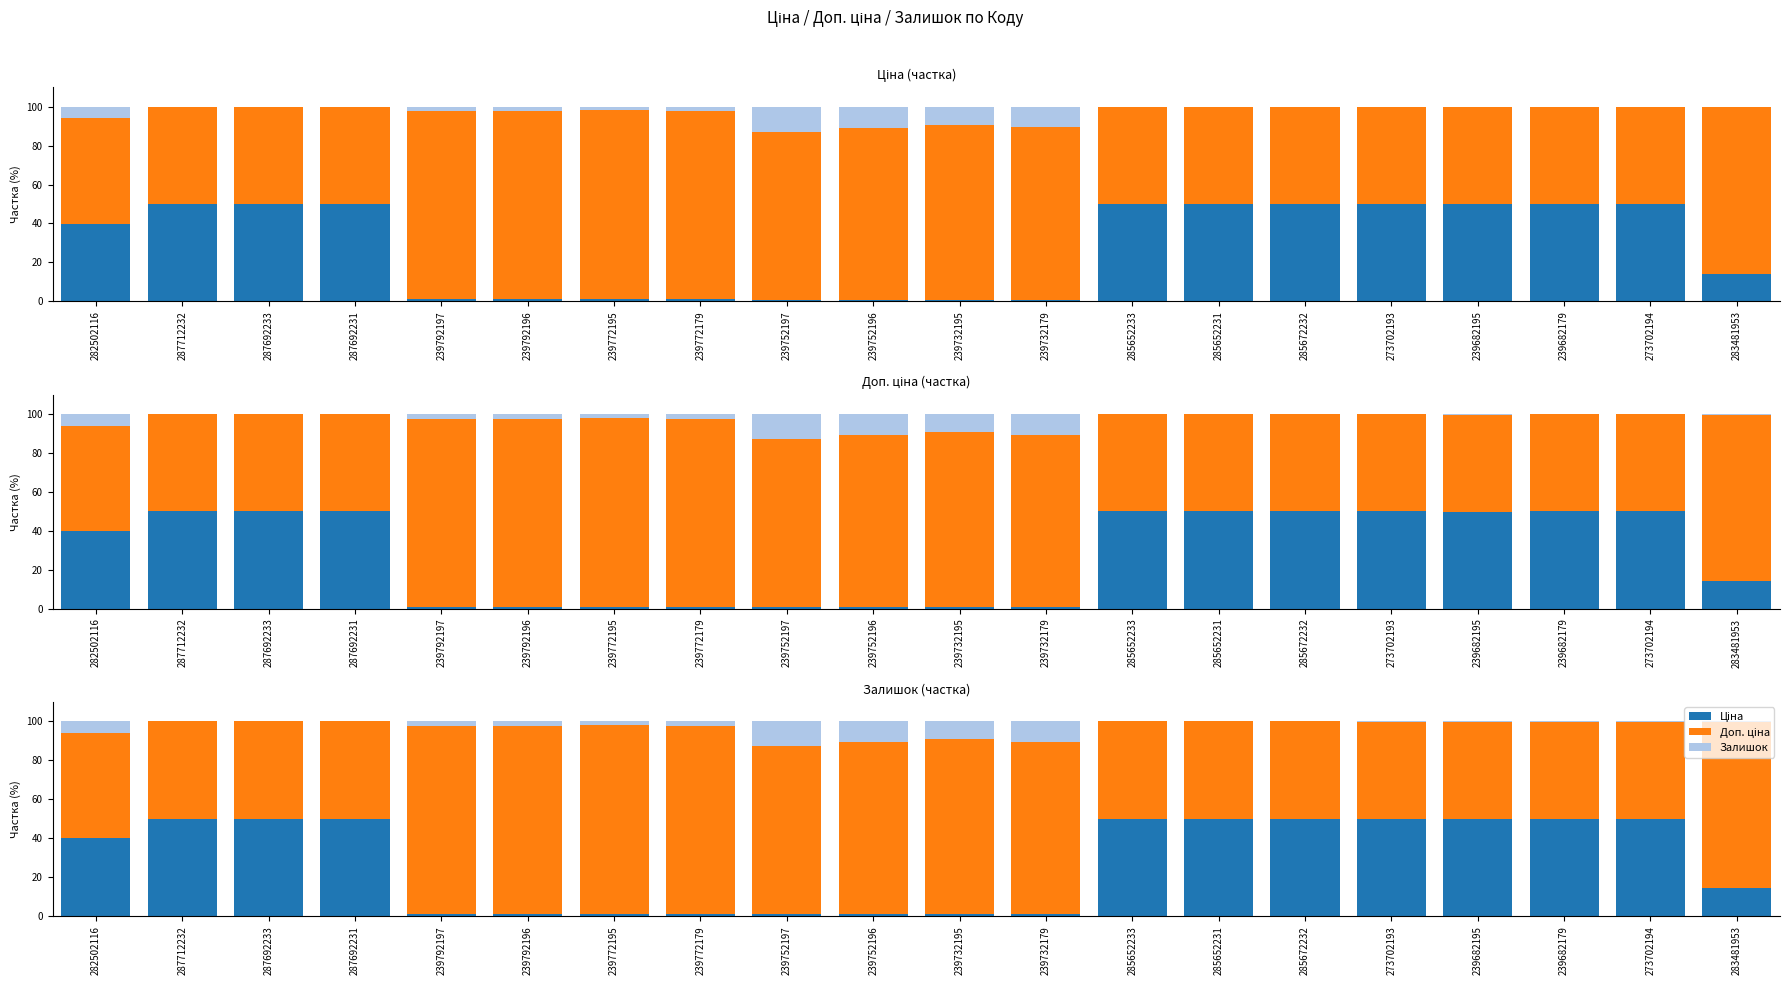

Where is Залишок nearest to the value 6?

282502116